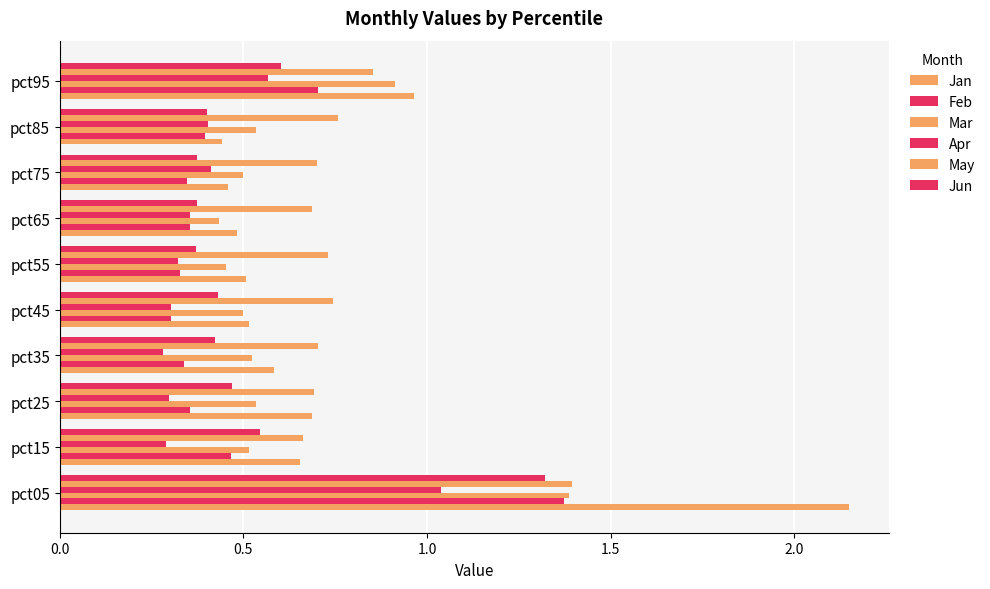

What is the average value of the Jan series?

0.7